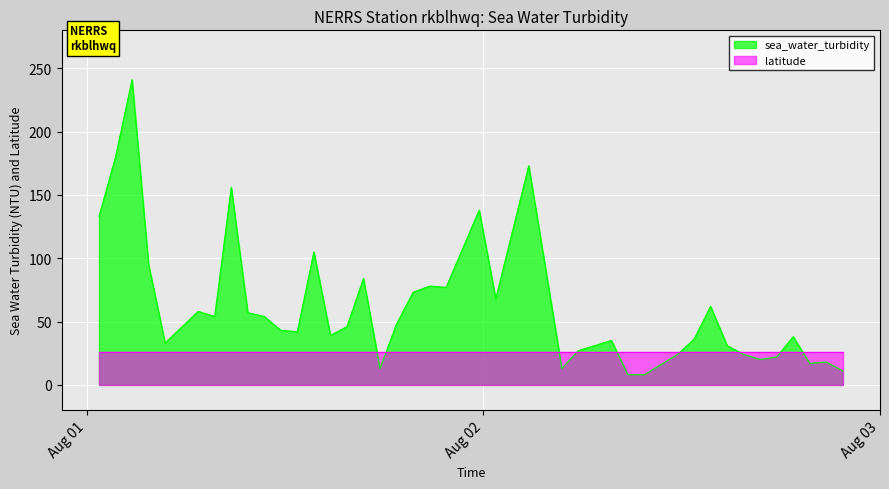

List the labels in order of value, largest first.

2014-08-01T02:45:00Z, 2014-08-01T01:45:00Z, 2014-08-02T02:45:00Z, 2014-08-01T08:45:00Z, 2014-08-01T23:45:00Z, 2014-08-01T00:45:00Z, 2014-08-01T13:45:00Z, 2014-08-01T03:45:00Z, 2014-08-01T16:45:00Z, 2014-08-01T20:45:00Z, 2014-08-01T21:45:00Z, 2014-08-01T19:45:00Z, 2014-08-02T00:45:00Z, 2014-08-02T13:45:00Z, 2014-08-01T06:45:00Z, 2014-08-01T09:45:00Z, 2014-08-01T07:45:00Z, 2014-08-01T10:45:00Z, 2014-08-01T18:45:00Z, 2014-08-01T15:45:00Z, 2014-08-01T11:45:00Z, 2014-08-01T12:45:00Z, 2014-08-01T14:45:00Z, 2014-08-02T18:45:00Z, 2014-08-02T12:45:00Z, 2014-08-02T07:45:00Z, 2014-08-01T04:45:00Z, 2014-08-02T14:45:00Z, 2014-08-02T05:45:00Z, 2014-08-02T11:45:00Z, 2014-08-02T15:45:00Z, 2014-08-02T17:45:00Z, 2014-08-02T16:45:00Z, 2014-08-02T20:45:00Z, 2014-08-02T19:45:00Z, 2014-08-01T17:45:00Z, 2014-08-02T04:45:00Z, 2014-08-02T21:45:00Z, 2014-08-02T08:45:00Z, 2014-08-02T09:45:00Z